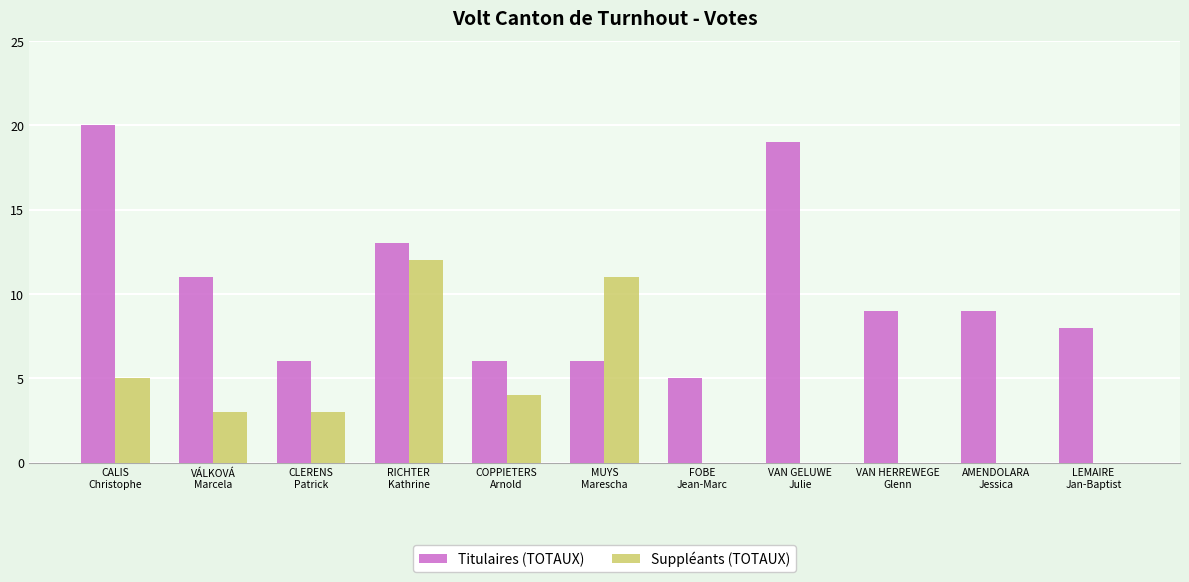

Which series has the largest total across all categories?

Titulaires (TOTAUX)